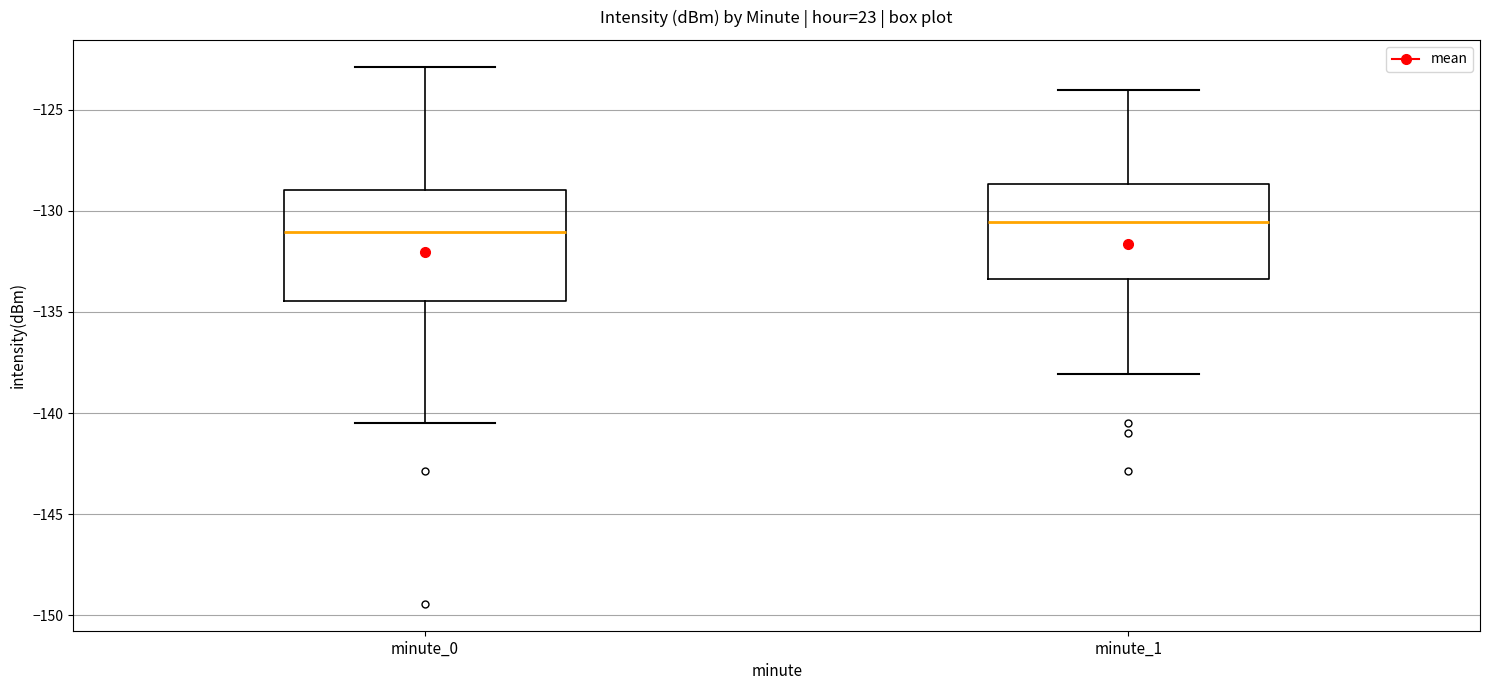

Which box has the highest median line?

minute_1